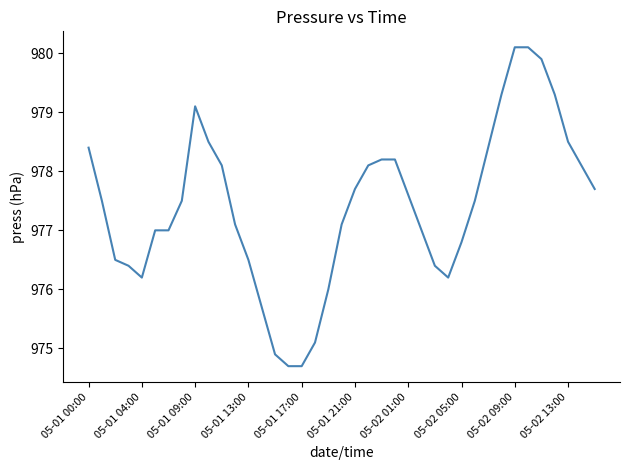

What is the sum of all values?

38119.1